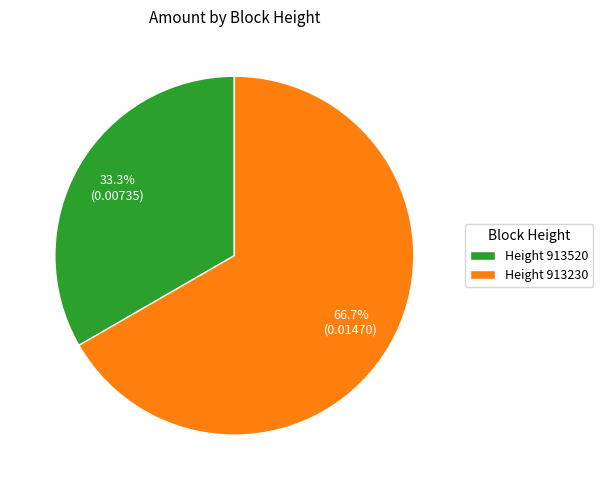

Rank the categories by value from lowest to highest.

Height 913520, Height 913230